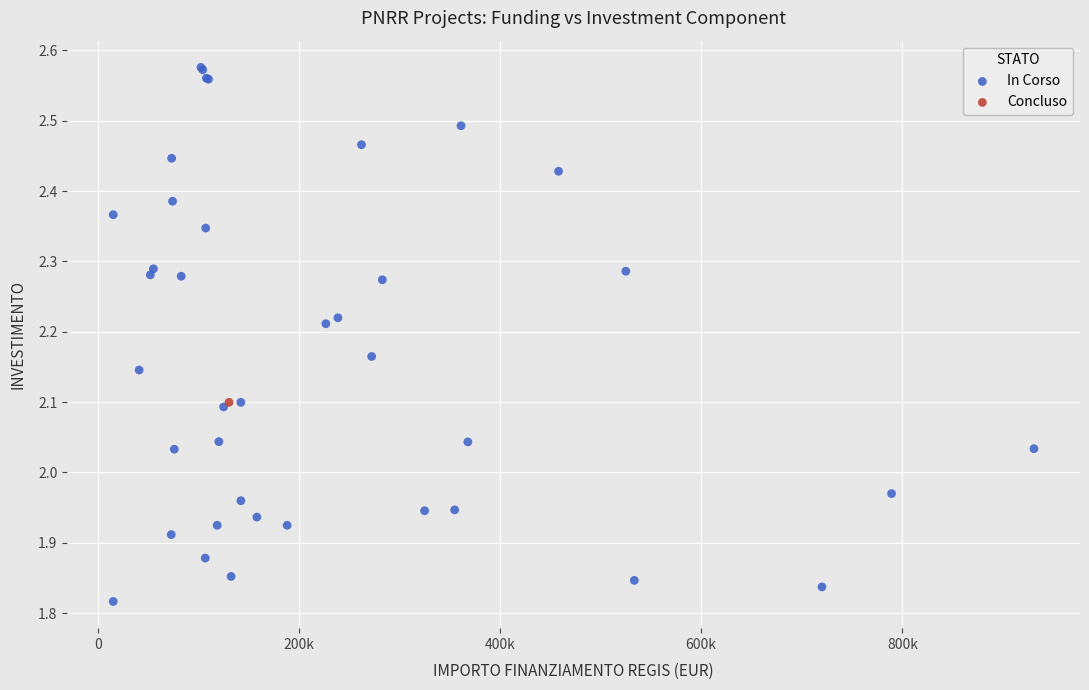

What are all the series names shown in the legend?

In Corso, Concluso